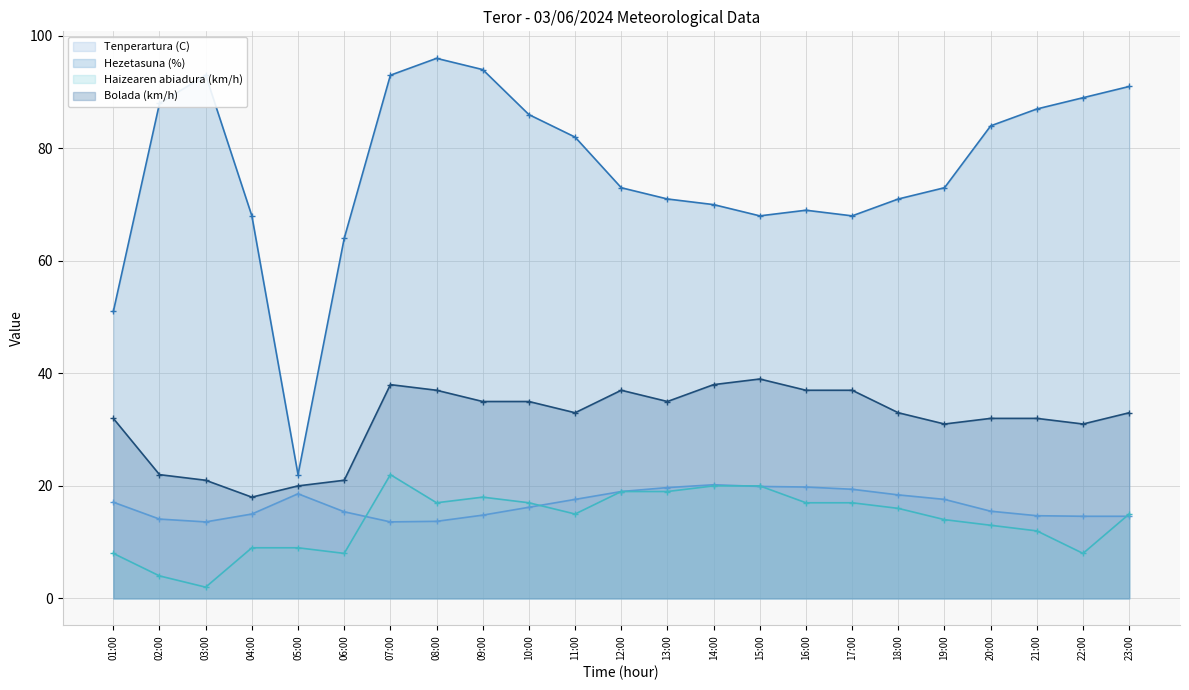

What is the approximate value of Tenperartura (C) at 03:00?

13.6